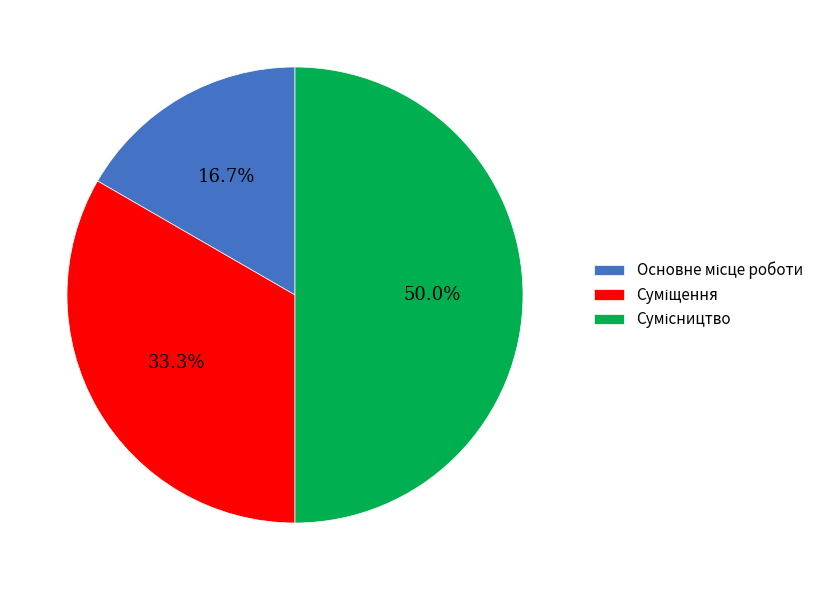

Combined, do Суміщення and Основне місце роботи account for over 50%?

No